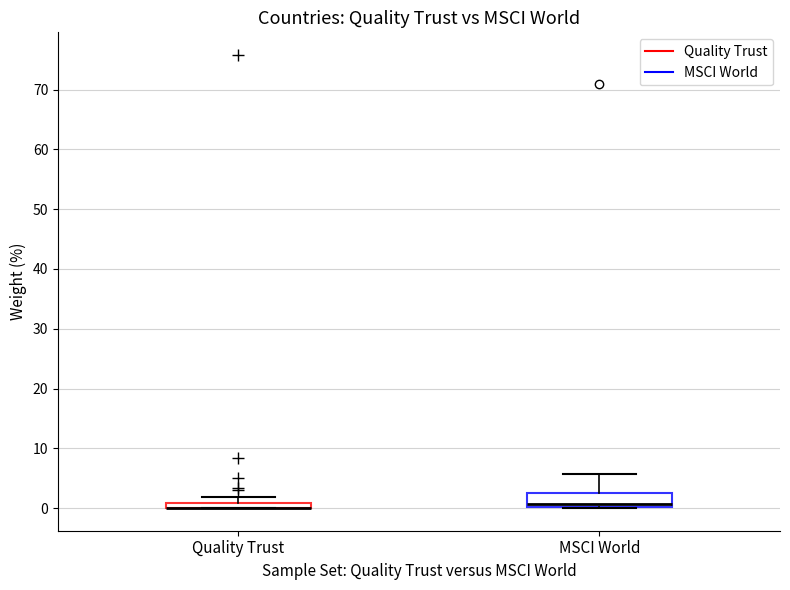

Comparing the boxes themselves (not the whiskers), which one is the tallest?

MSCI World